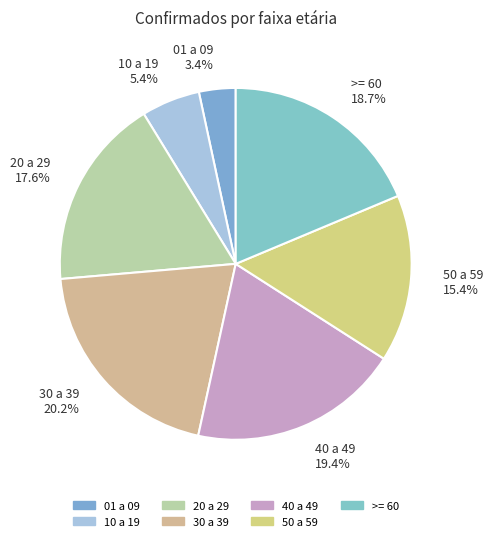

Which has a higher value, 40 a 49 or 10 a 19?

40 a 49